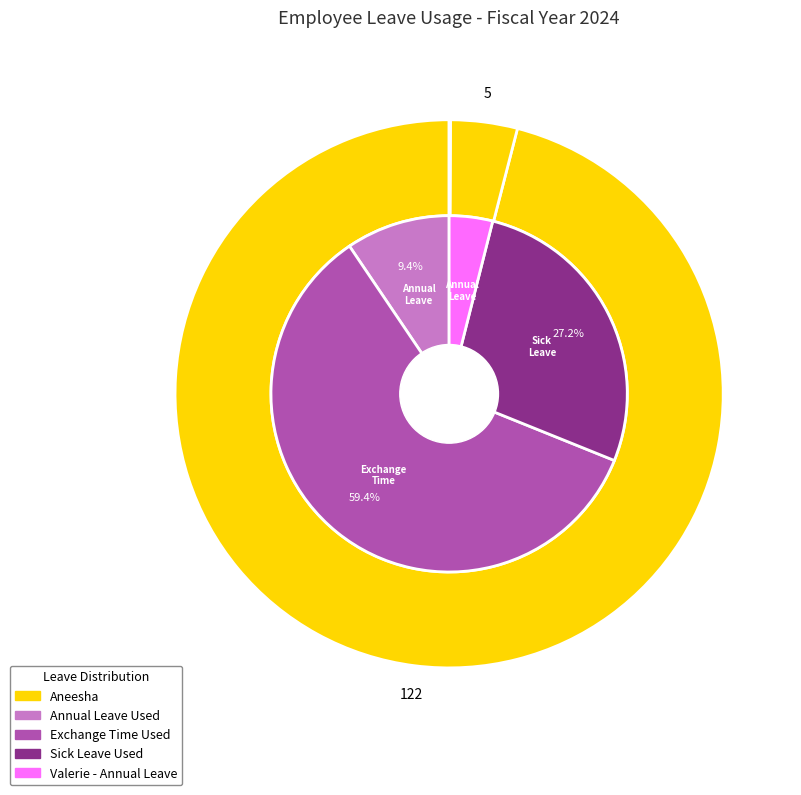

Which category accounts for the majority?

Aneesha